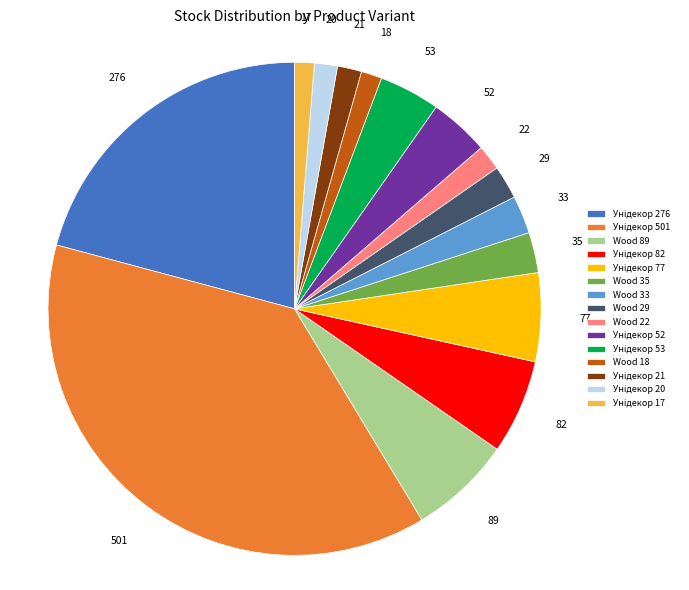

Between Wood 18 and Wood 89, which is larger?

Wood 89